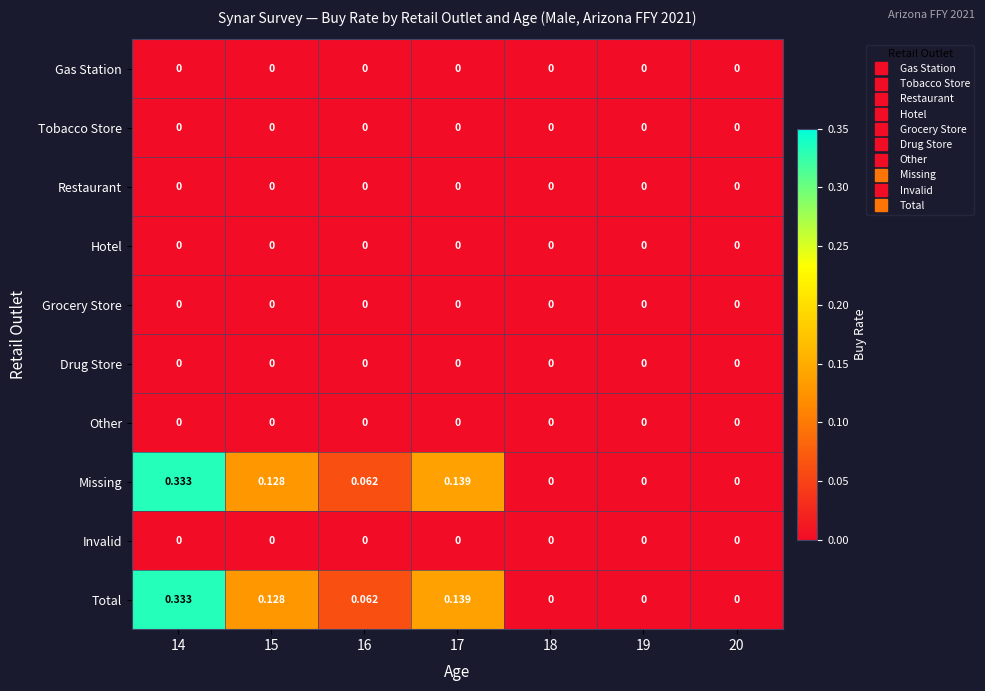

How many series are shown in this chart?

10